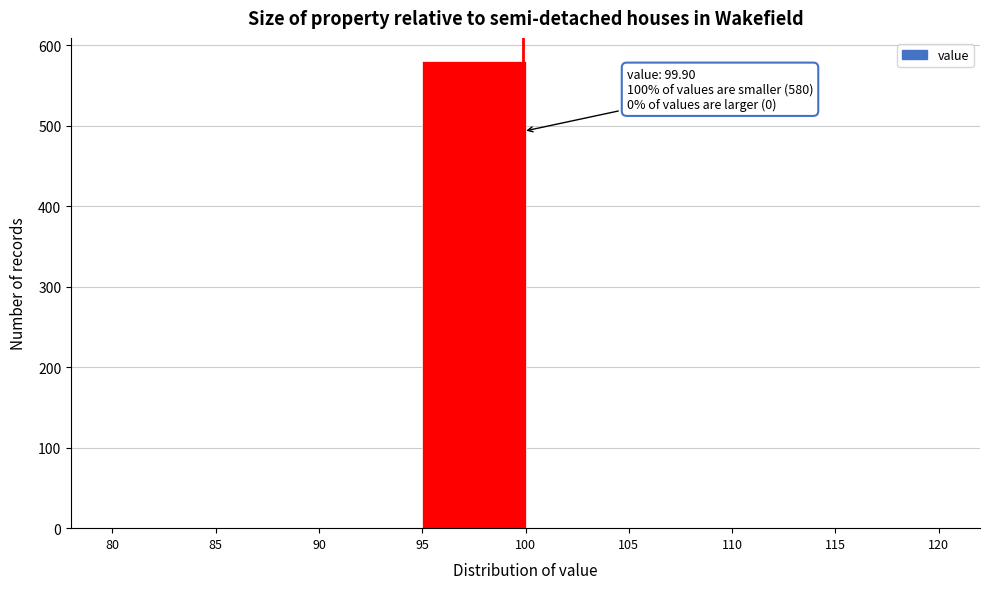

Which range on the x-axis has the tallest bar?

95 to 100